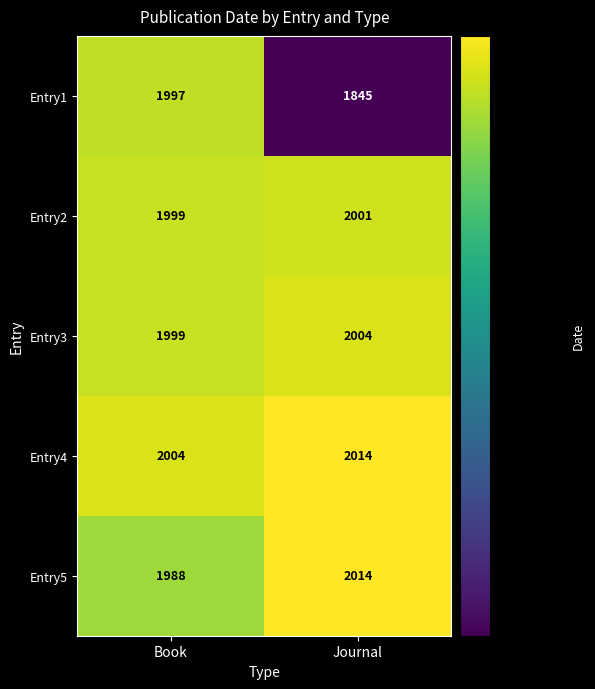

What is the average value of the Entry2 series?

2000